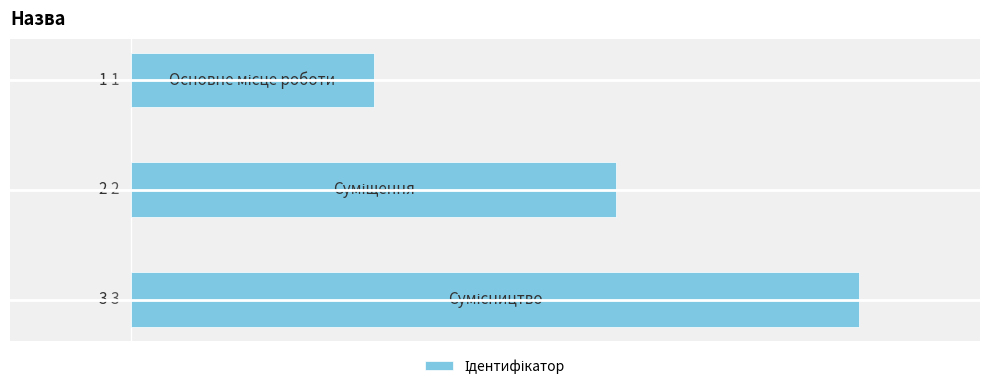

What is the value of the 1st bar from the top?

1